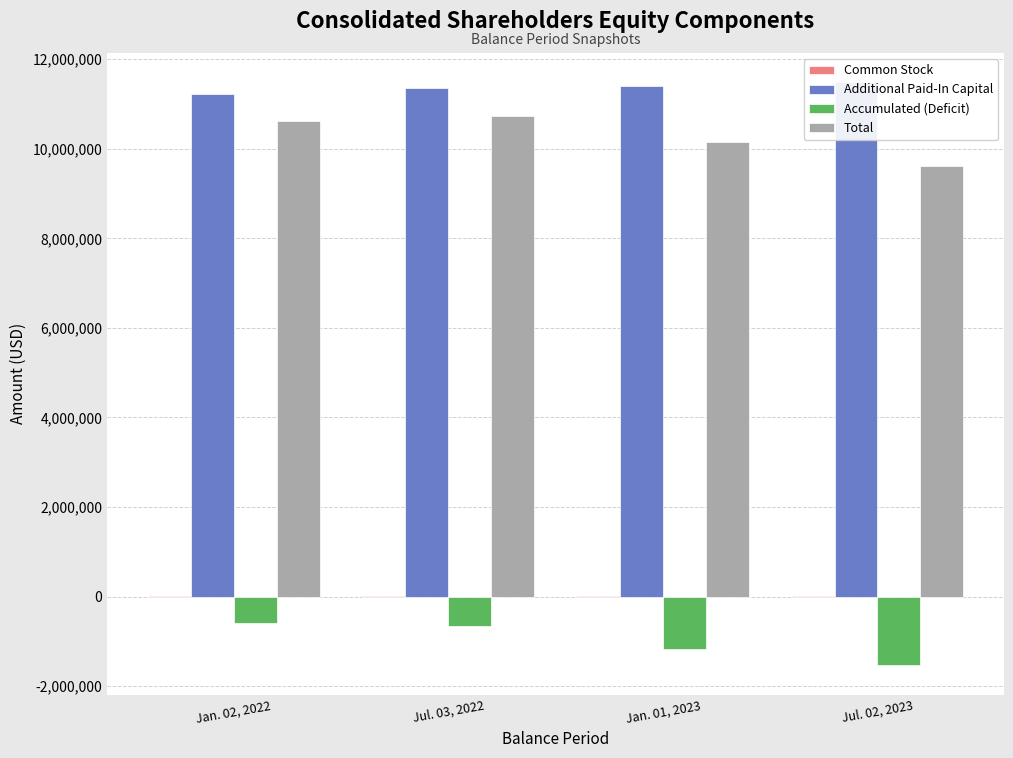

How many values in the Total series are below 10628353?

2